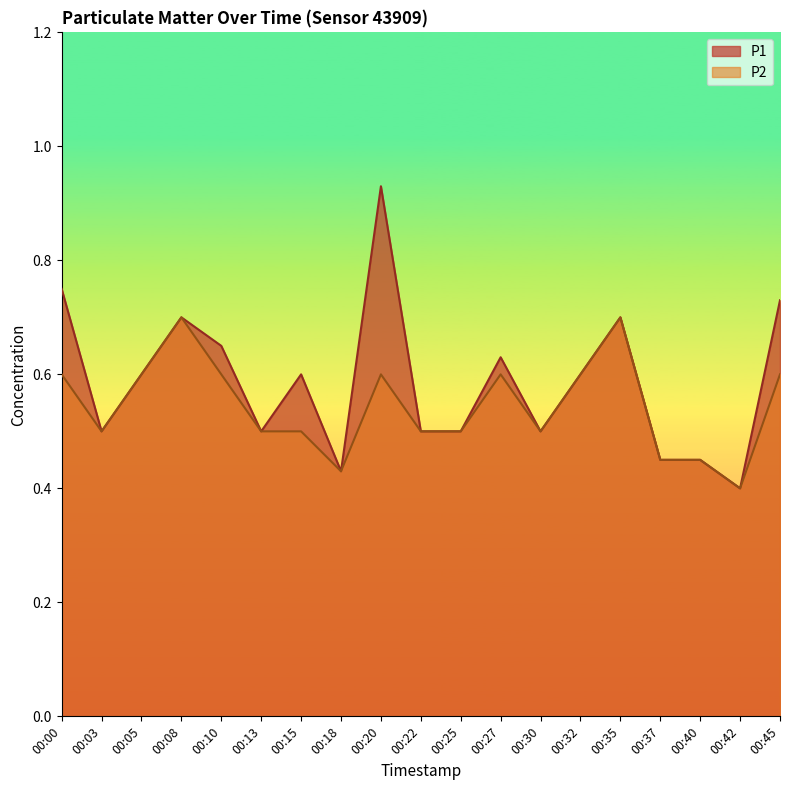

Rank the series by their maximum value, from highest to lowest.

P1, P2